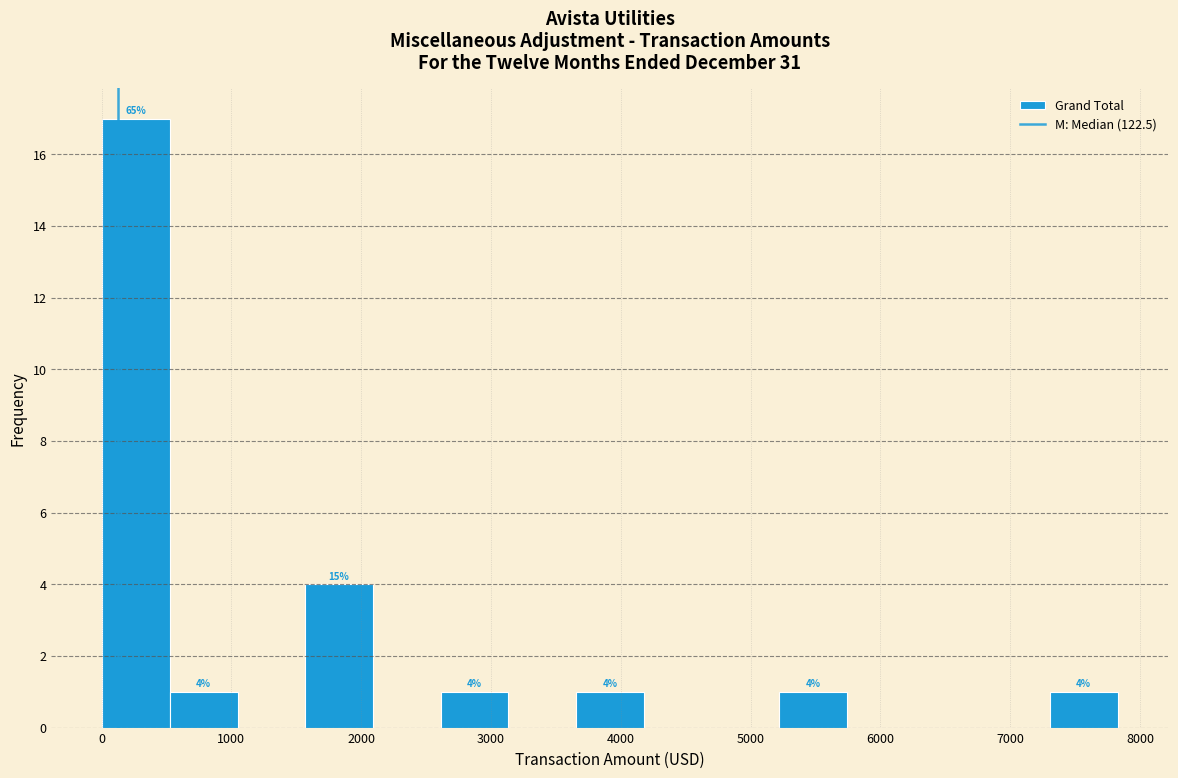

Which range on the x-axis has the tallest bar?

0 to 500